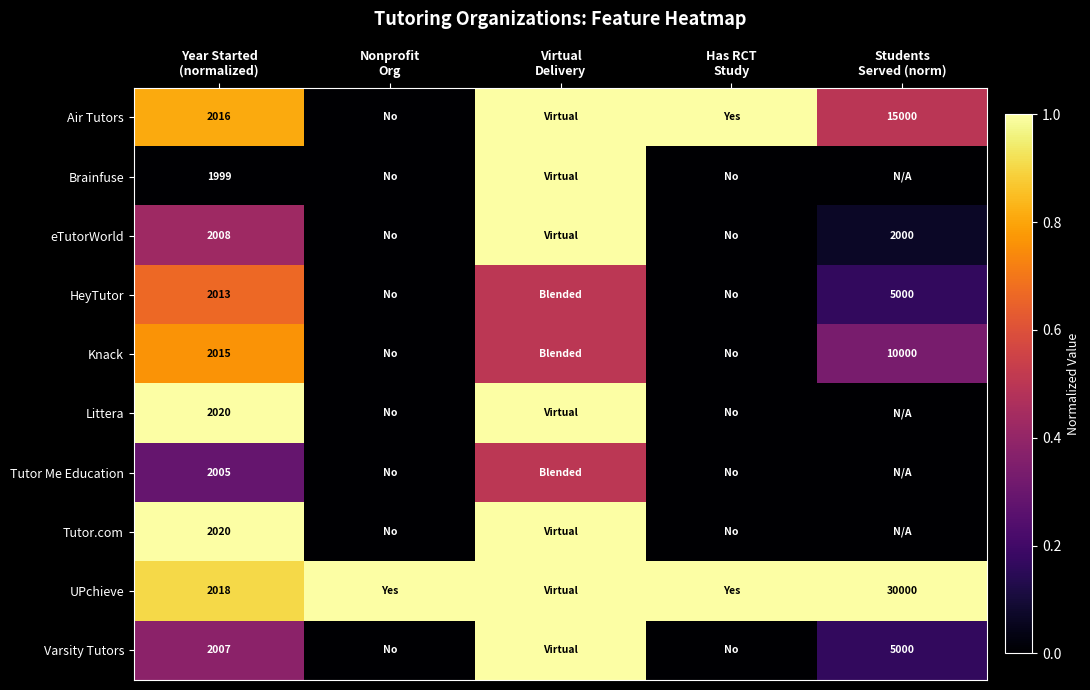

List the series in order of their peak value, lowest first.

Tutor Me Education, HeyTutor, Knack, Air Tutors, Brainfuse, eTutorWorld, Littera, Tutor.com, UPchieve, Varsity Tutors